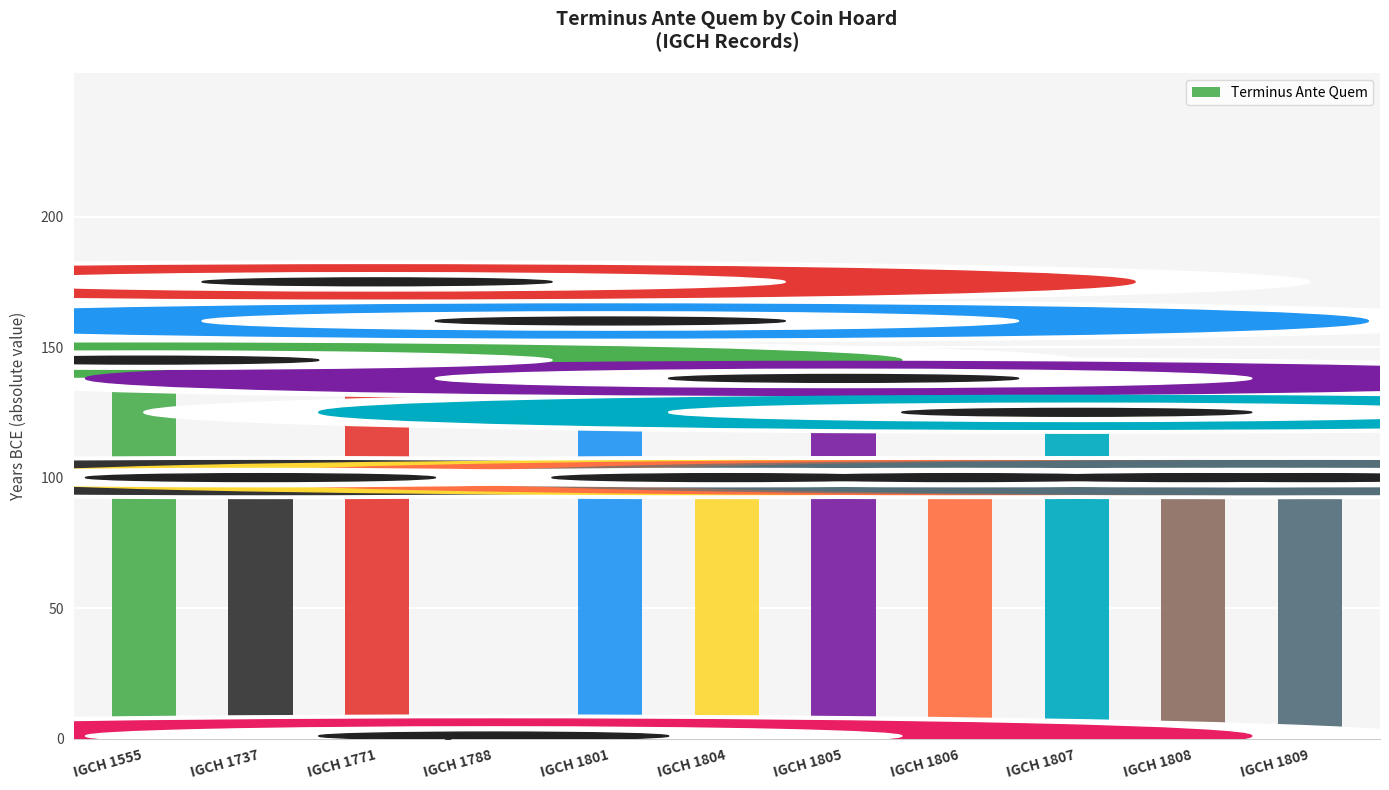

What is the change in value from IGCH 1801 to IGCH 1804?

-60